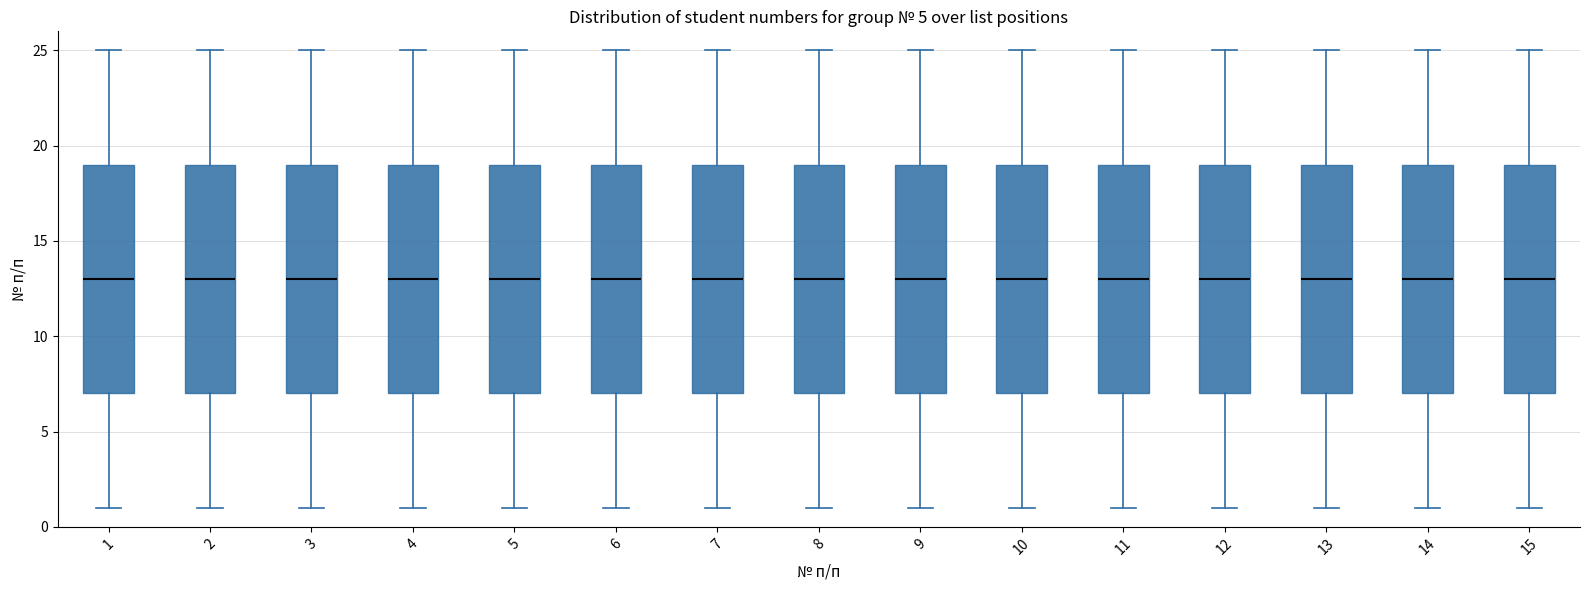

Reading left to right, read every box against the y-axis: the position of its median line, the range the box covers, and the ends of its whiskers. The values are not printed on the chart, so give them approximately, as read against the axis.

1: median 13, box 7 to 19, whiskers 1 to 25
2: median 13, box 7 to 19, whiskers 1 to 25
3: median 13, box 7 to 19, whiskers 1 to 25
4: median 13, box 7 to 19, whiskers 1 to 25
5: median 13, box 7 to 19, whiskers 1 to 25
6: median 13, box 7 to 19, whiskers 1 to 25
7: median 13, box 7 to 19, whiskers 1 to 25
8: median 13, box 7 to 19, whiskers 1 to 25
9: median 13, box 7 to 19, whiskers 1 to 25
10: median 13, box 7 to 19, whiskers 1 to 25
11: median 13, box 7 to 19, whiskers 1 to 25
12: median 13, box 7 to 19, whiskers 1 to 25
13: median 13, box 7 to 19, whiskers 1 to 25
14: median 13, box 7 to 19, whiskers 1 to 25
15: median 13, box 7 to 19, whiskers 1 to 25